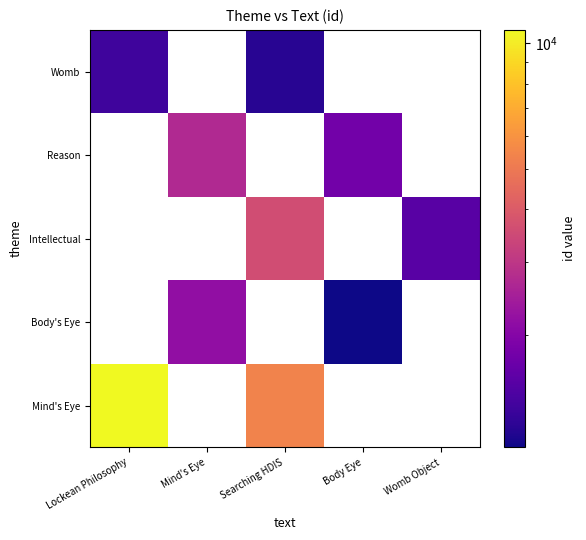

The Womb series shows 1195 at Searching HDIS. True or false?

True